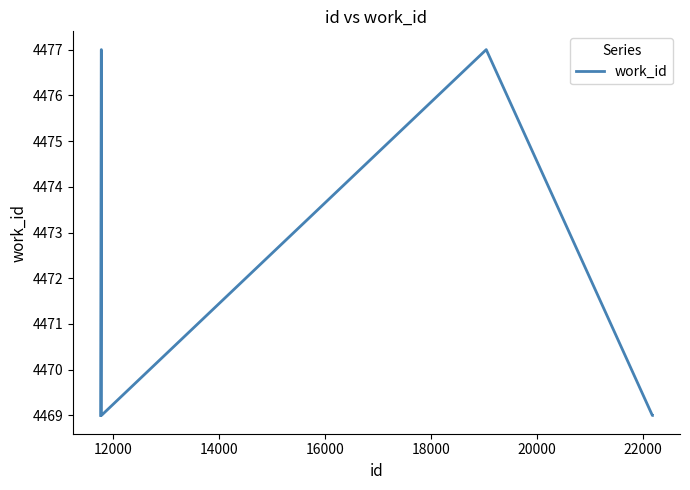

Does the chart display data point markers on the line(s)?

No